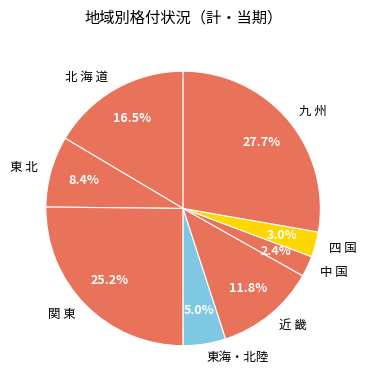

Which slice is the largest?

九 州